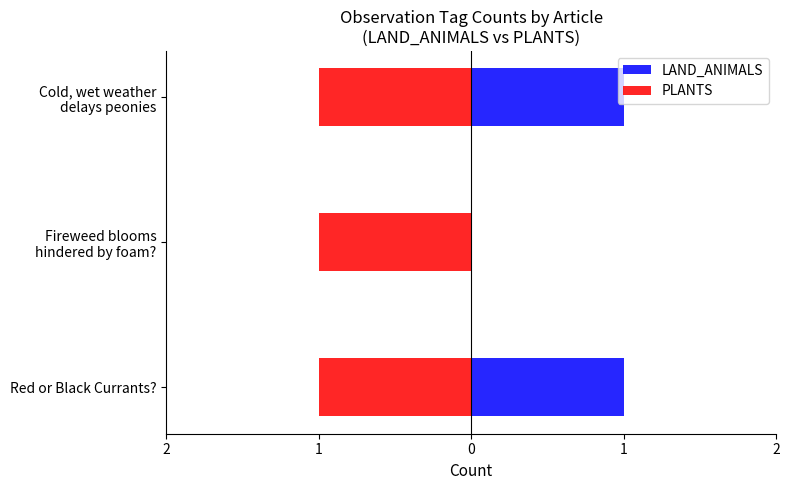

What is the sum of all LAND_ANIMALS values?

2.0